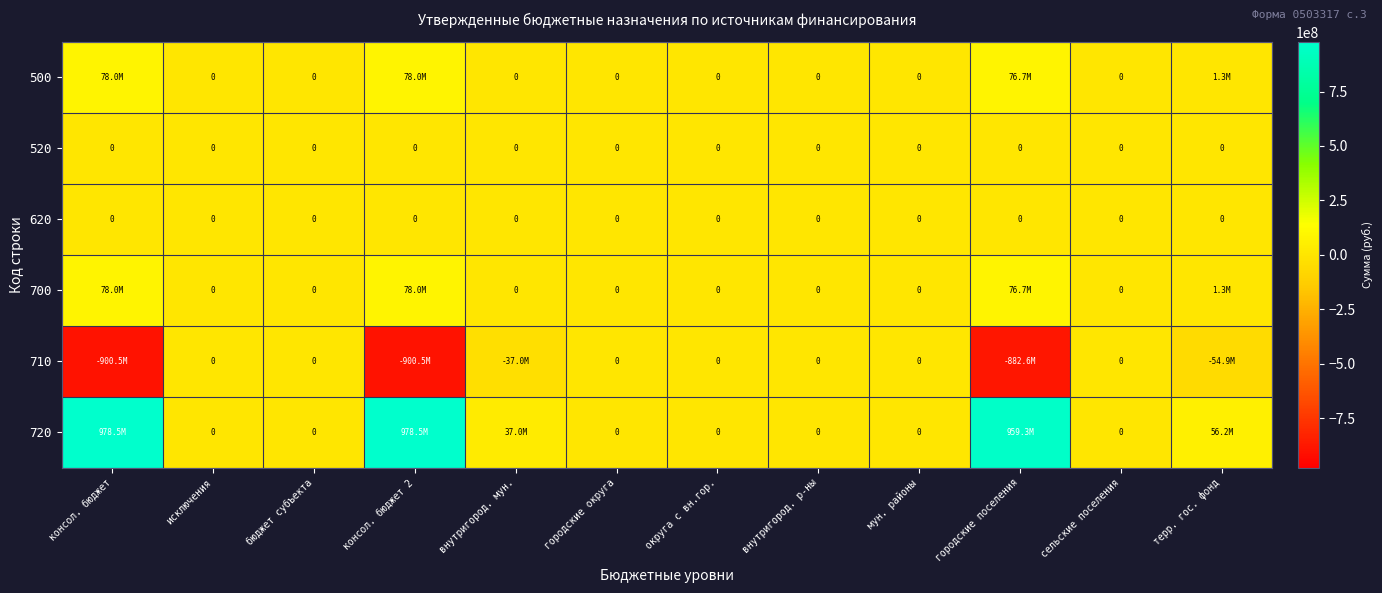

Which series changed the most between консол. бюджет and мун. районы?

720